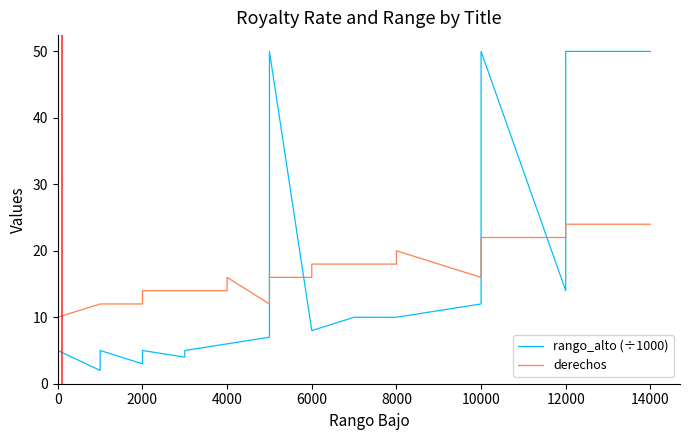

What are all the series names shown in the legend?

rango_alto (÷1000), derechos